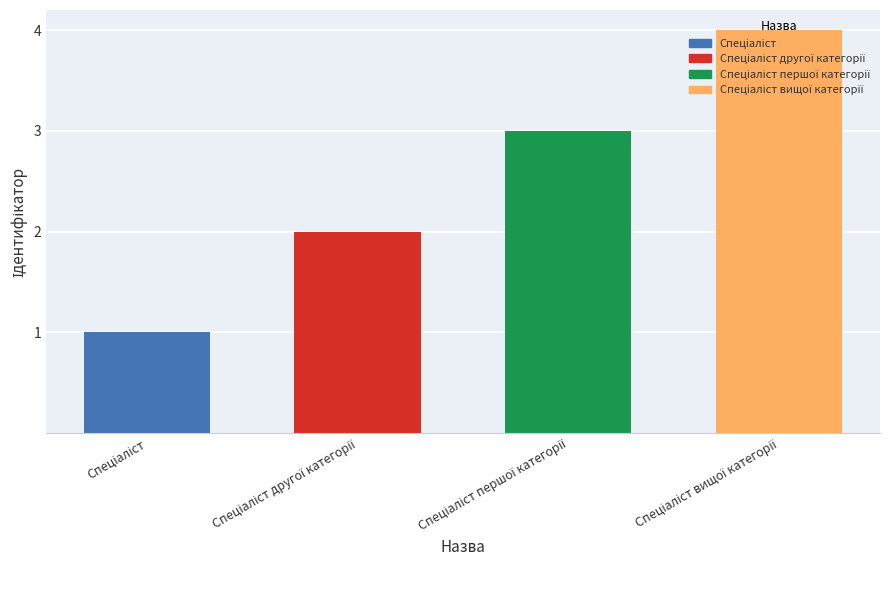

What is the greatest value displayed?

4